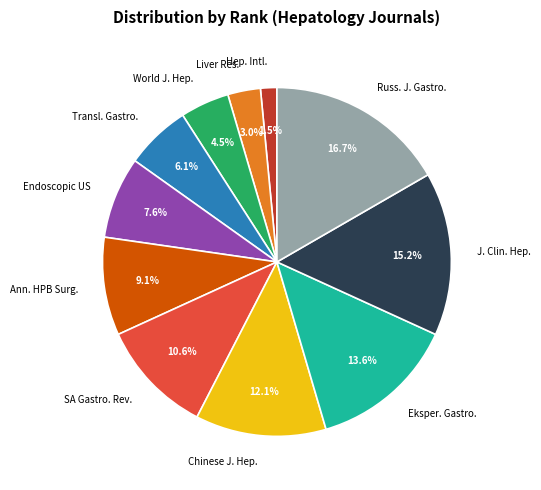

Which category has the smallest portion of the pie?

Hep. Intl.